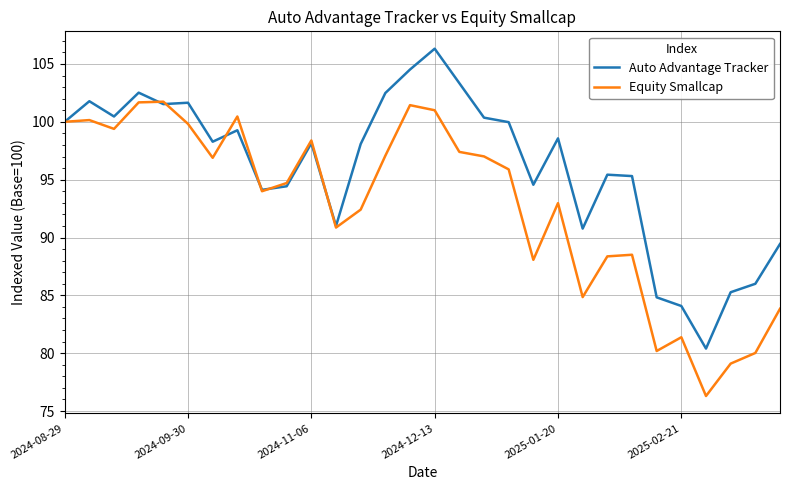

How many lines are shown in the chart?

2